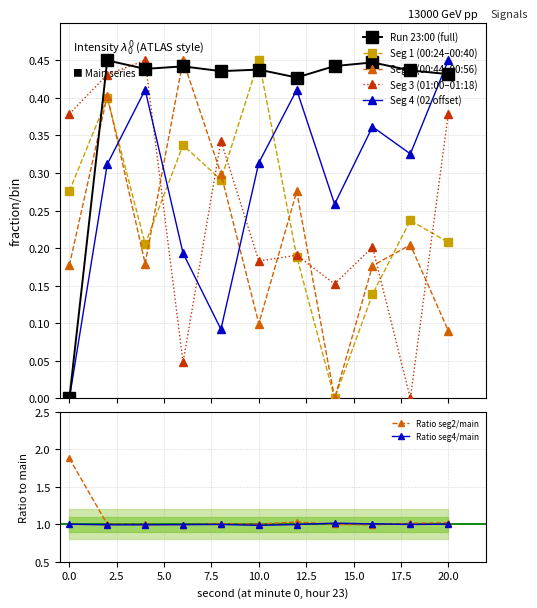

The value of intensity_main at 10 is 0.4. True or false?

True